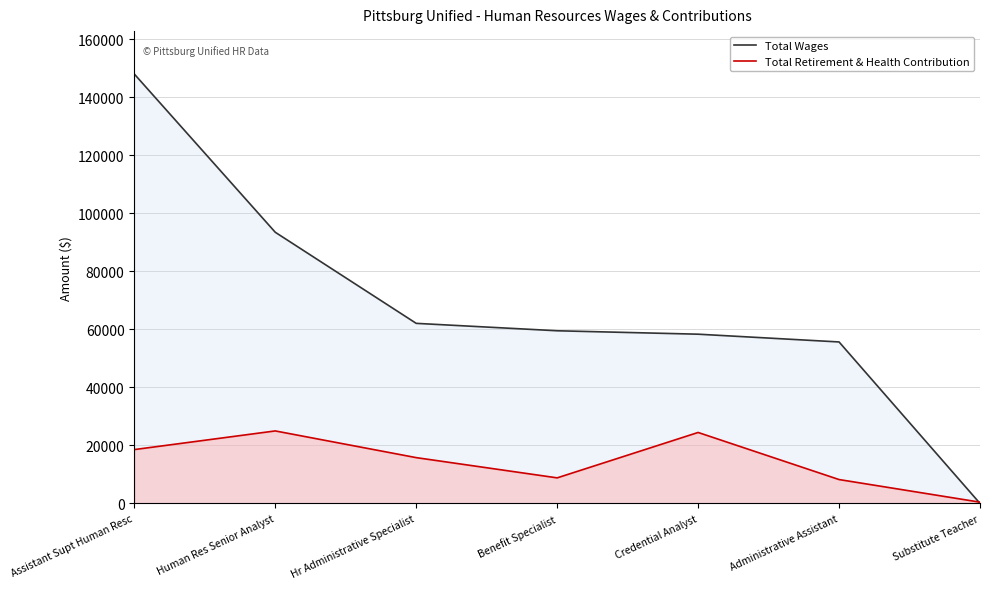

What is the total value across all series at Assistant Supt Human Resc?

166522